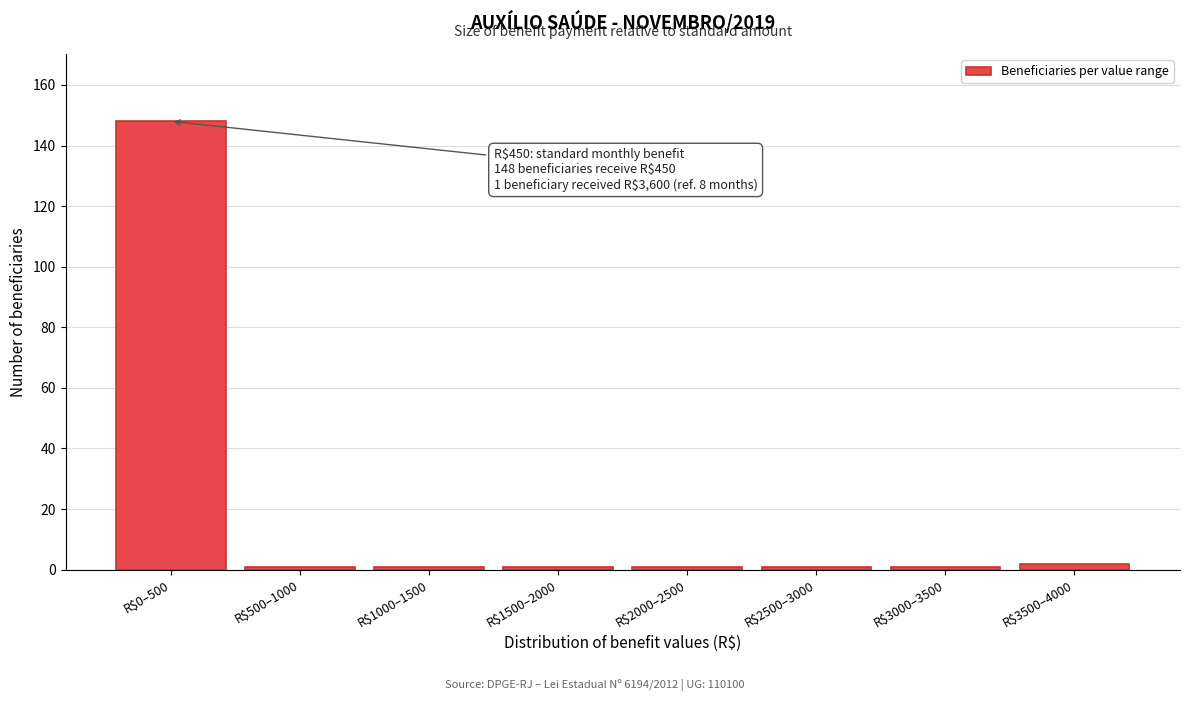

Reading left to right, extract all data points from this chart.

148	1	1	1	1	1	1	2